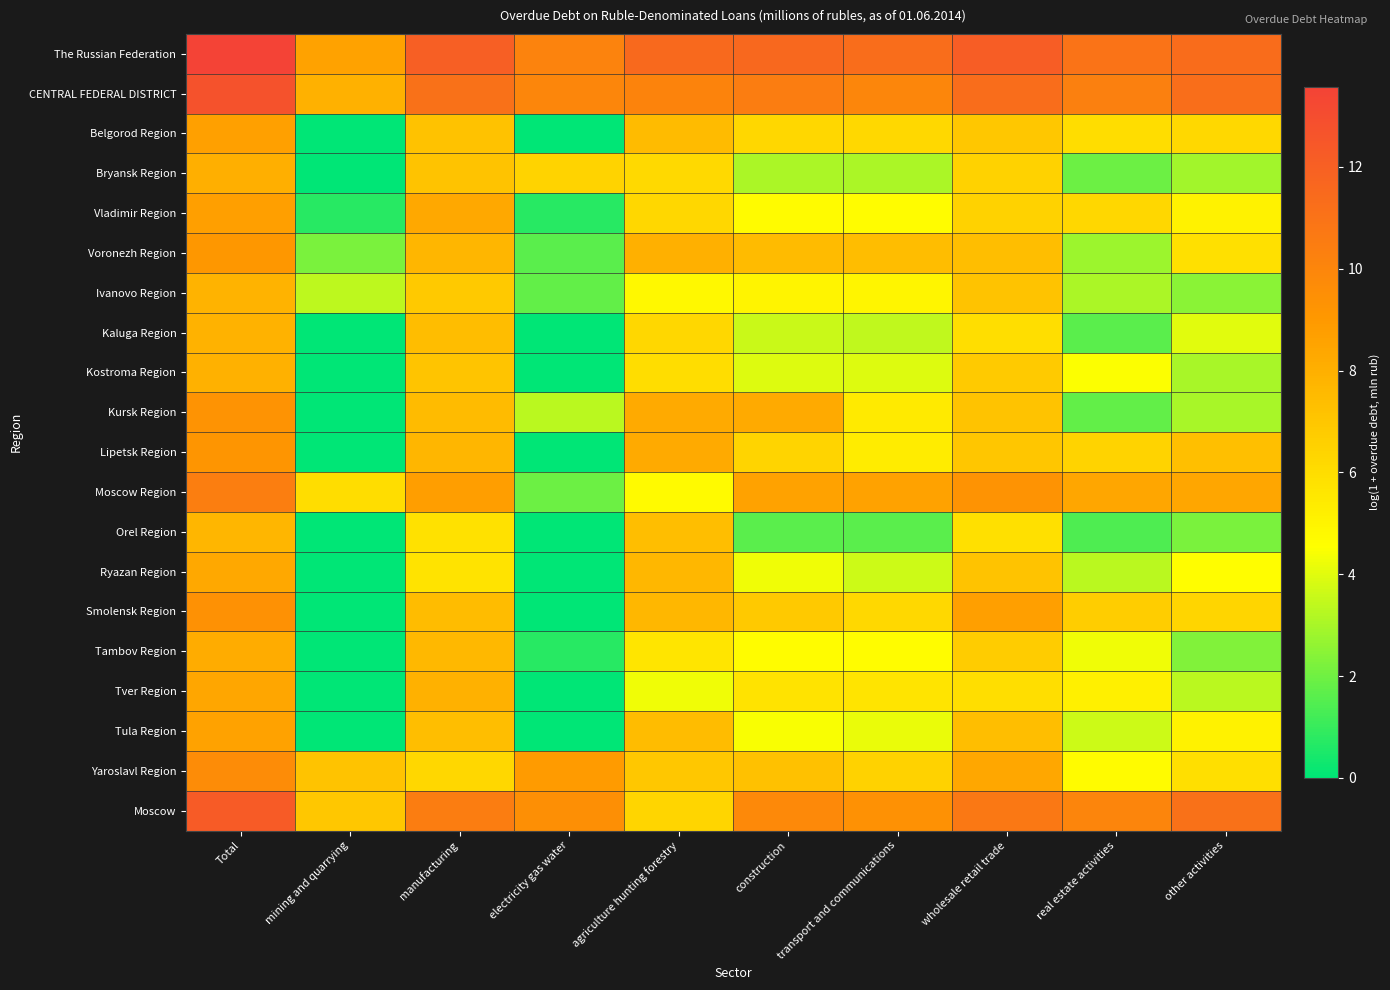

Reading left to right, list all the values displayed in this chart.

The Russian Federation: Total=13.6	mining and quarrying=8.6	manufacturing=12.1	electricity gas water=10.2	agriculture hunting forestry=11.6	construction=11.6	transport and communications=11.3	wholesale retail trade=12.2	real estate activities=11.0	other activities=11.4
CENTRAL FEDERAL DISTRICT: Total=12.8	mining and quarrying=7.9	manufacturing=11.1	electricity gas water=10.0	agriculture hunting forestry=10.1	construction=10.4	transport and communications=10.0	wholesale retail trade=11.3	real estate activities=10.3	other activities=11.3
Belgorod Region: Total=8.7	mining and quarrying=0.0	manufacturing=7.2	electricity gas water=0.0	agriculture hunting forestry=7.5	construction=6.3	transport and communications=6.2	wholesale retail trade=7.0	real estate activities=6.0	other activities=6.2
Bryansk Region: Total=8.0	mining and quarrying=0.0	manufacturing=7.1	electricity gas water=6.4	agriculture hunting forestry=6.2	construction=3.0	transport and communications=3.0	wholesale retail trade=6.5	real estate activities=1.9	other activities=2.9
Vladimir Region: Total=8.7	mining and quarrying=0.7	manufacturing=8.3	electricity gas water=0.7	agriculture hunting forestry=6.3	construction=4.7	transport and communications=4.6	wholesale retail trade=6.5	real estate activities=6.3	other activities=5.1
Voronezh Region: Total=9.1	mining and quarrying=2.2	manufacturing=7.7	electricity gas water=1.6	agriculture hunting forestry=8.0	construction=7.5	transport and communications=7.4	wholesale retail trade=7.4	real estate activities=2.8	other activities=5.8
Ivanovo Region: Total=7.8	mining and quarrying=3.4	manufacturing=6.9	electricity gas water=1.8	agriculture hunting forestry=4.8	construction=5.0	transport and communications=5.0	wholesale retail trade=7.1	real estate activities=3.0	other activities=2.5
Kaluga Region: Total=7.9	mining and quarrying=0.0	manufacturing=7.4	electricity gas water=0.0	agriculture hunting forestry=6.3	construction=3.6	transport and communications=3.4	wholesale retail trade=6.0	real estate activities=1.6	other activities=4.0
Kostroma Region: Total=7.9	mining and quarrying=0.0	manufacturing=7.1	electricity gas water=0.0	agriculture hunting forestry=6.0	construction=3.9	transport and communications=3.9	wholesale retail trade=6.8	real estate activities=4.5	other activities=3.0
Kursk Region: Total=9.3	mining and quarrying=0.0	manufacturing=7.5	electricity gas water=3.3	agriculture hunting forestry=8.2	construction=8.3	transport and communications=5.4	wholesale retail trade=7.1	real estate activities=1.8	other activities=3.0
Lipetsk Region: Total=9.2	mining and quarrying=0.0	manufacturing=7.7	electricity gas water=0.0	agriculture hunting forestry=8.2	construction=6.4	transport and communications=5.3	wholesale retail trade=7.0	real estate activities=6.5	other activities=7.3
Moscow Region: Total=10.4	mining and quarrying=6.0	manufacturing=8.8	electricity gas water=1.9	agriculture hunting forestry=4.8	construction=8.6	transport and communications=8.6	wholesale retail trade=9.3	real estate activities=8.4	other activities=8.4
Orel Region: Total=7.7	mining and quarrying=0.0	manufacturing=5.8	electricity gas water=0.0	agriculture hunting forestry=7.4	construction=1.6	transport and communications=1.6	wholesale retail trade=5.9	real estate activities=1.4	other activities=2.2
Ryazan Region: Total=8.3	mining and quarrying=0.0	manufacturing=5.8	electricity gas water=0.0	agriculture hunting forestry=7.6	construction=4.2	transport and communications=3.6	wholesale retail trade=7.1	real estate activities=3.3	other activities=4.6
Smolensk Region: Total=9.4	mining and quarrying=0.0	manufacturing=7.4	electricity gas water=0.0	agriculture hunting forestry=7.7	construction=6.9	transport and communications=6.2	wholesale retail trade=8.7	real estate activities=6.7	other activities=6.4
Tambov Region: Total=8.1	mining and quarrying=0.0	manufacturing=7.6	electricity gas water=0.7	agriculture hunting forestry=5.7	construction=4.6	transport and communications=4.6	wholesale retail trade=6.8	real estate activities=4.3	other activities=2.3
Tver Region: Total=8.4	mining and quarrying=0.0	manufacturing=7.9	electricity gas water=0.0	agriculture hunting forestry=4.3	construction=5.8	transport and communications=5.7	wholesale retail trade=6.0	real estate activities=5.2	other activities=3.3
Tula Region: Total=8.6	mining and quarrying=0.0	manufacturing=7.4	electricity gas water=0.0	agriculture hunting forestry=7.5	construction=4.5	transport and communications=4.2	wholesale retail trade=7.3	real estate activities=3.6	other activities=5.1
Yaroslavl Region: Total=9.7	mining and quarrying=7.2	manufacturing=6.3	electricity gas water=8.9	agriculture hunting forestry=6.9	construction=7.2	transport and communications=6.5	wholesale retail trade=8.3	real estate activities=4.7	other activities=5.9
Moscow: Total=12.3	mining and quarrying=7.0	manufacturing=10.5	electricity gas water=9.5	agriculture hunting forestry=6.3	construction=9.9	transport and communications=9.4	wholesale retail trade=10.8	real estate activities=10.1	other activities=11.1